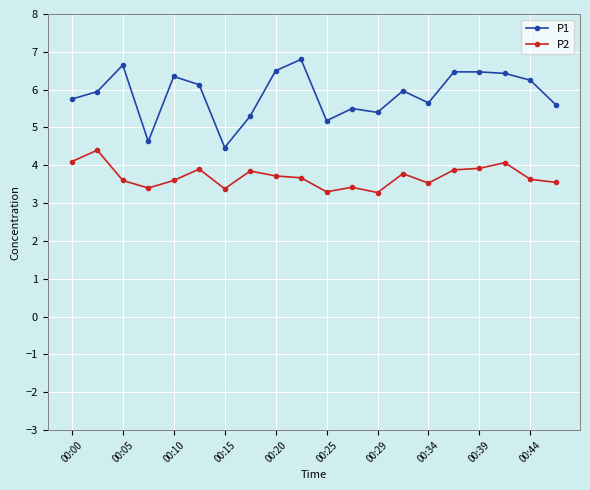

Rank the series by their average value, from lowest to highest.

P2, P1